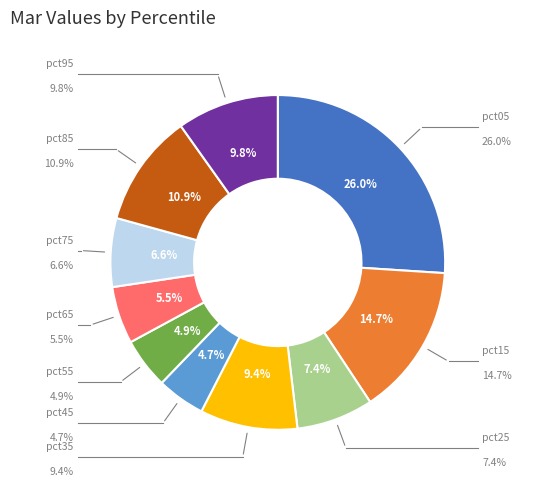

What percentage is the pct75 slice, to the nearest percent?

7%